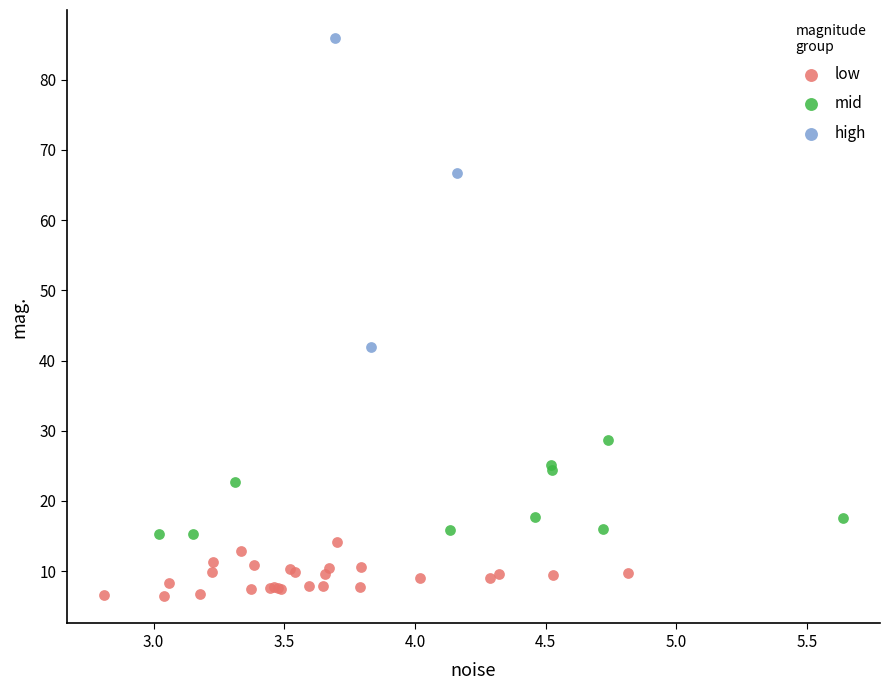

Which series has the largest Y range (max minus min)?

high